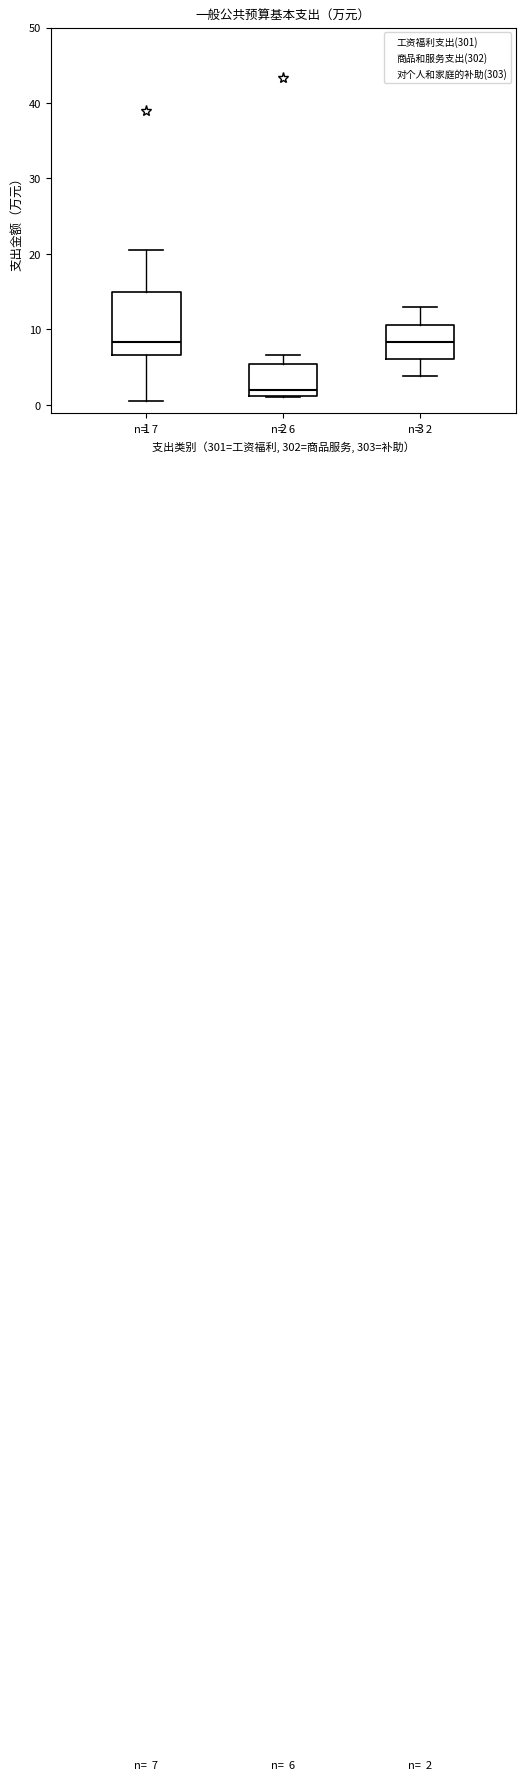

Comparing the boxes themselves (not the whiskers), which one is the tallest?

1